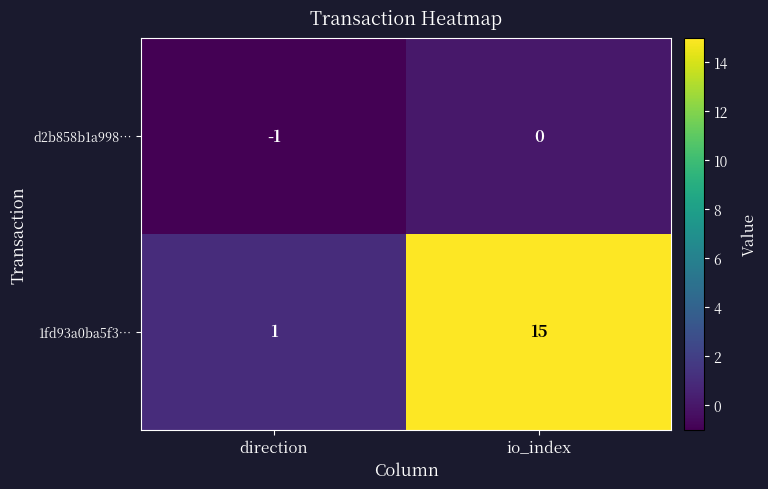

At which category does the chart reach its peak across all series?

io_index